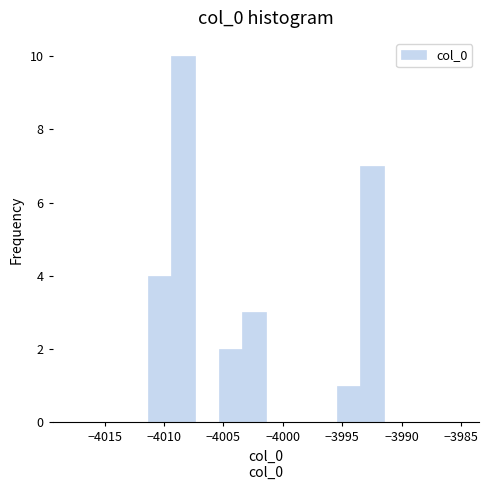

Around what value on the x-axis is the tallest bar? Give the approximate position of its centre, as read against the axis.

-4008.5